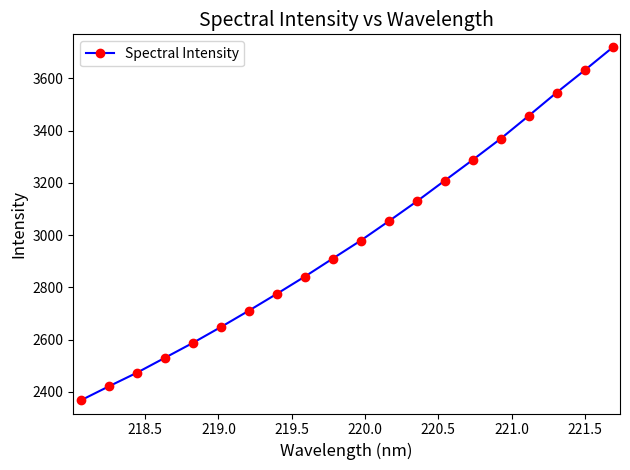

How many data points are less than 2979?

10